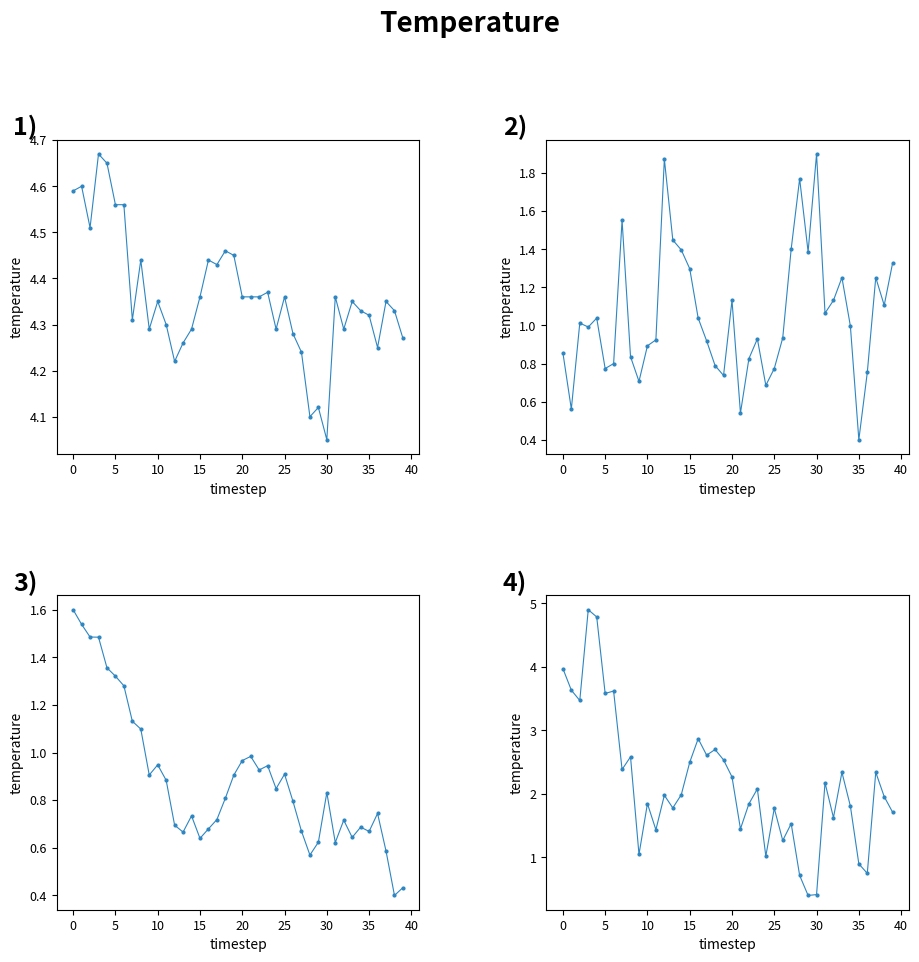

Reading left to right, transcribe all the data shown in this chart.

temperature: 4.6	4.6	4.5	4.7	4.7	4.6	4.6	4.3	4.4	4.3	4.3	4.3	4.2	4.3	4.3	4.4	4.4	4.4	4.5	4.5	4.4	4.4	4.4	4.4	4.3	4.4	4.3	4.2	4.1	4.1	4.0	4.4	4.3	4.3	4.3	4.3	4.2	4.3	4.3	4.3
humidity: 0.9	0.6	1.0	1.0	1.0	0.8	0.8	1.6	0.8	0.7	0.9	0.9	1.9	1.4	1.4	1.3	1.0	0.9	0.8	0.7	1.1	0.5	0.8	0.9	0.7	0.8	0.9	1.4	1.8	1.4	1.9	1.1	1.1	1.3	1.0	0.4	0.8	1.3	1.1	1.3
pressure: 1.6	1.5	1.5	1.5	1.4	1.3	1.3	1.1	1.1	0.9	0.9	0.9	0.7	0.7	0.7	0.6	0.7	0.7	0.8	0.9	1.0	1.0	0.9	0.9	0.8	0.9	0.8	0.7	0.6	0.6	0.8	0.6	0.7	0.6	0.7	0.7	0.7	0.6	0.4	0.4
temp×humidity: 4.0	3.6	3.5	4.9	4.8	3.6	3.6	2.4	2.6	1.0	1.8	1.4	2.0	1.8	2.0	2.5	2.9	2.6	2.7	2.5	2.3	1.4	1.8	2.1	1.0	1.8	1.3	1.5	0.7	0.4	0.4	2.2	1.6	2.3	1.8	0.9	0.7	2.3	2.0	1.7